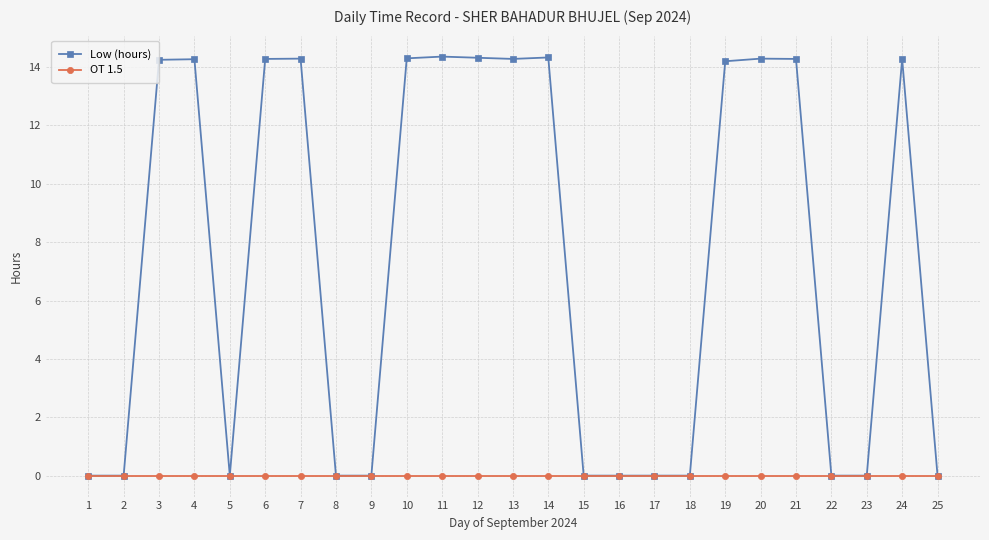

List the series in order of their peak value, lowest first.

OT 1.5, Low (hours)